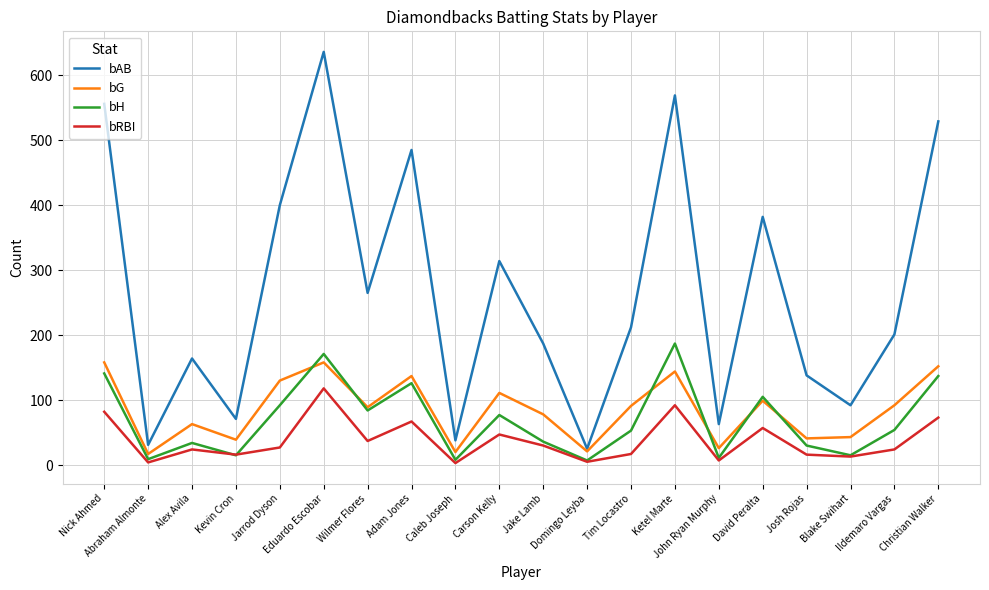

Rank the series by their maximum value, from highest to lowest.

bAB, bH, bG, bRBI